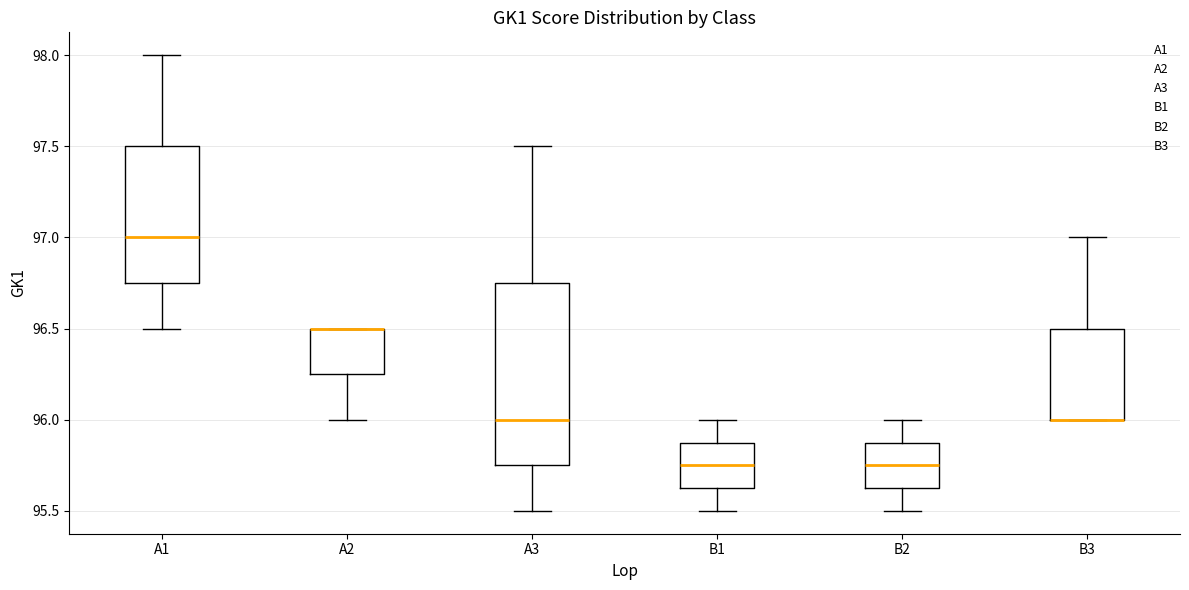

Where is the lower edge of the box for A1 on the y-axis? The values are not printed on the chart, so give them approximately, as read against the axis.

96.75